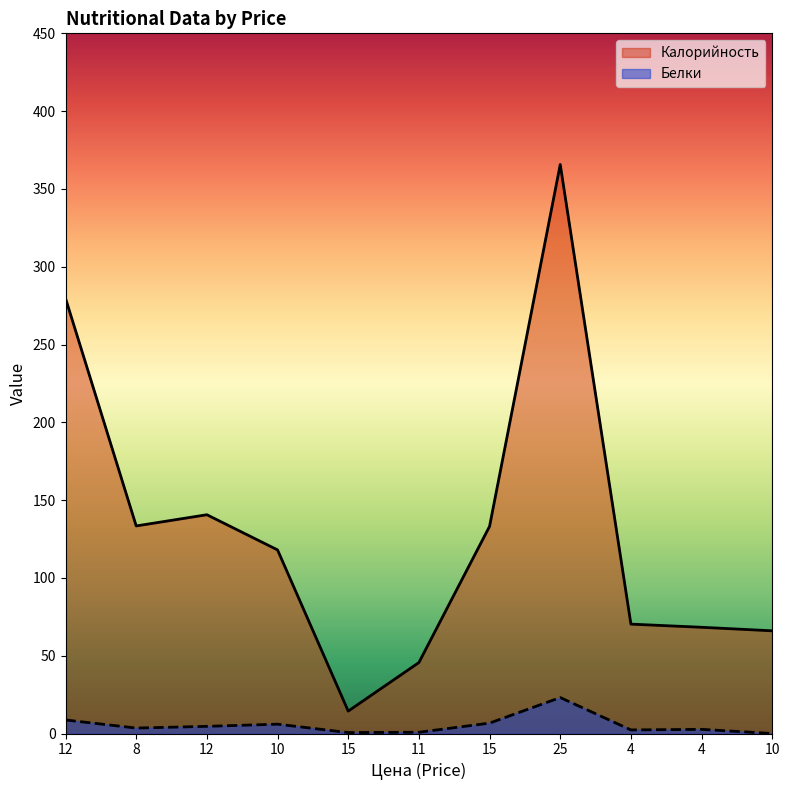

How many interior local valleys does the Калорийность series have?

2